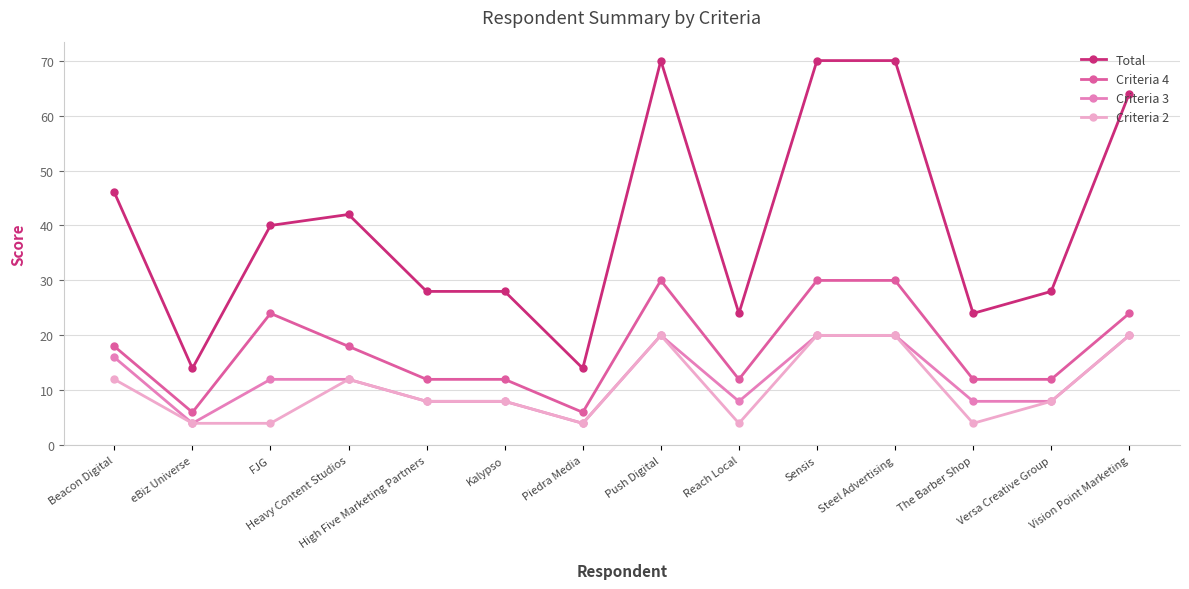

What is the average value of the Criteria 2 series?

11